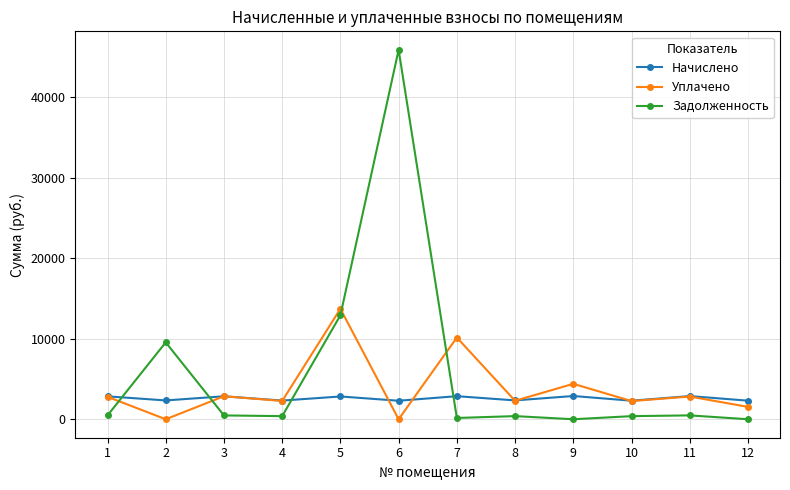

Rank the series by their maximum value, from lowest to highest.

Начислено, Уплачено, Задолженность